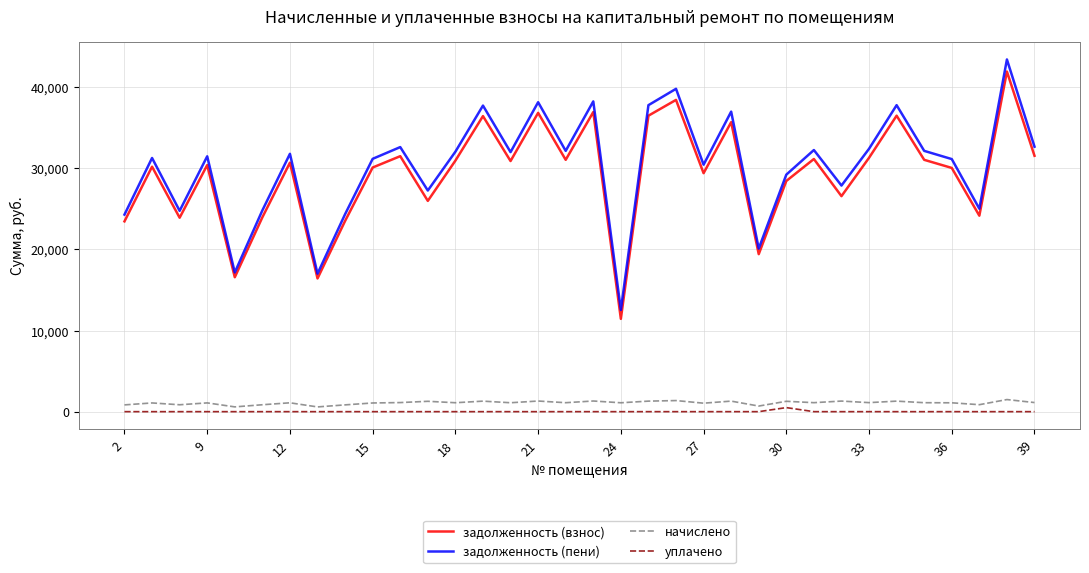

What are all the series names shown in the legend?

задолженность (взнос), задолженность (пени), начислено, уплачено